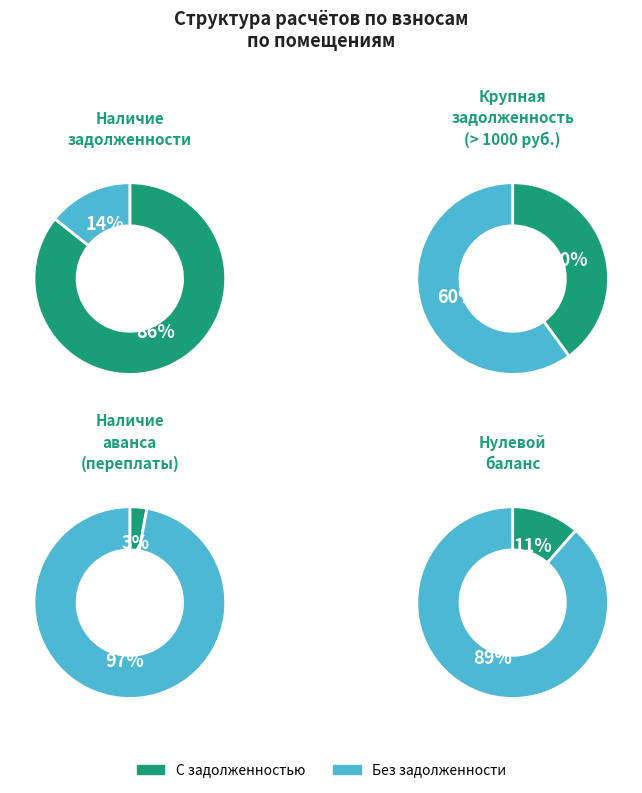

Which has a higher value, 3 or 22?

22